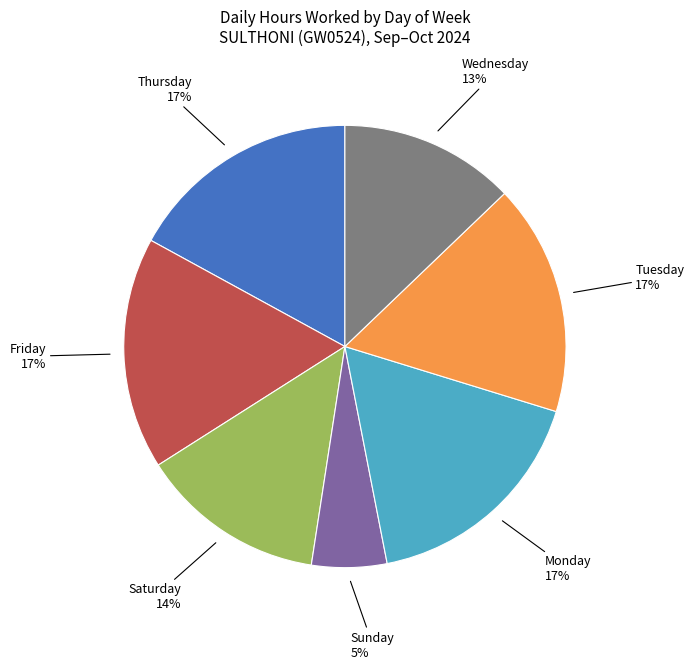

To the nearest percent, what is the average slice percentage?

14%